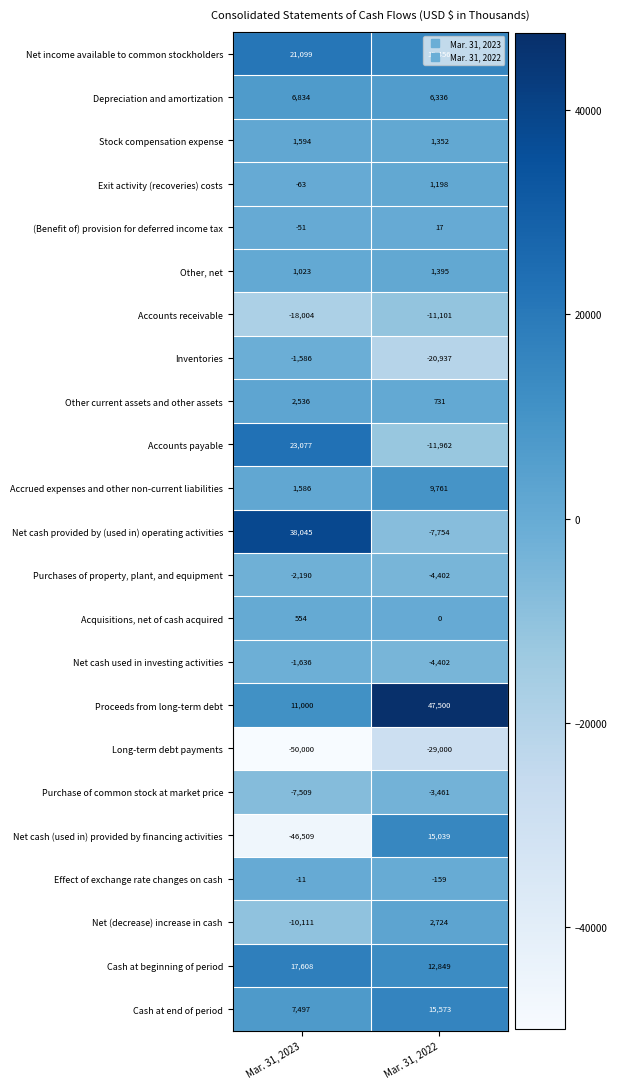

Read the Long-term debt payments value at Mar. 31, 2023, to the nearest 100.

-50000